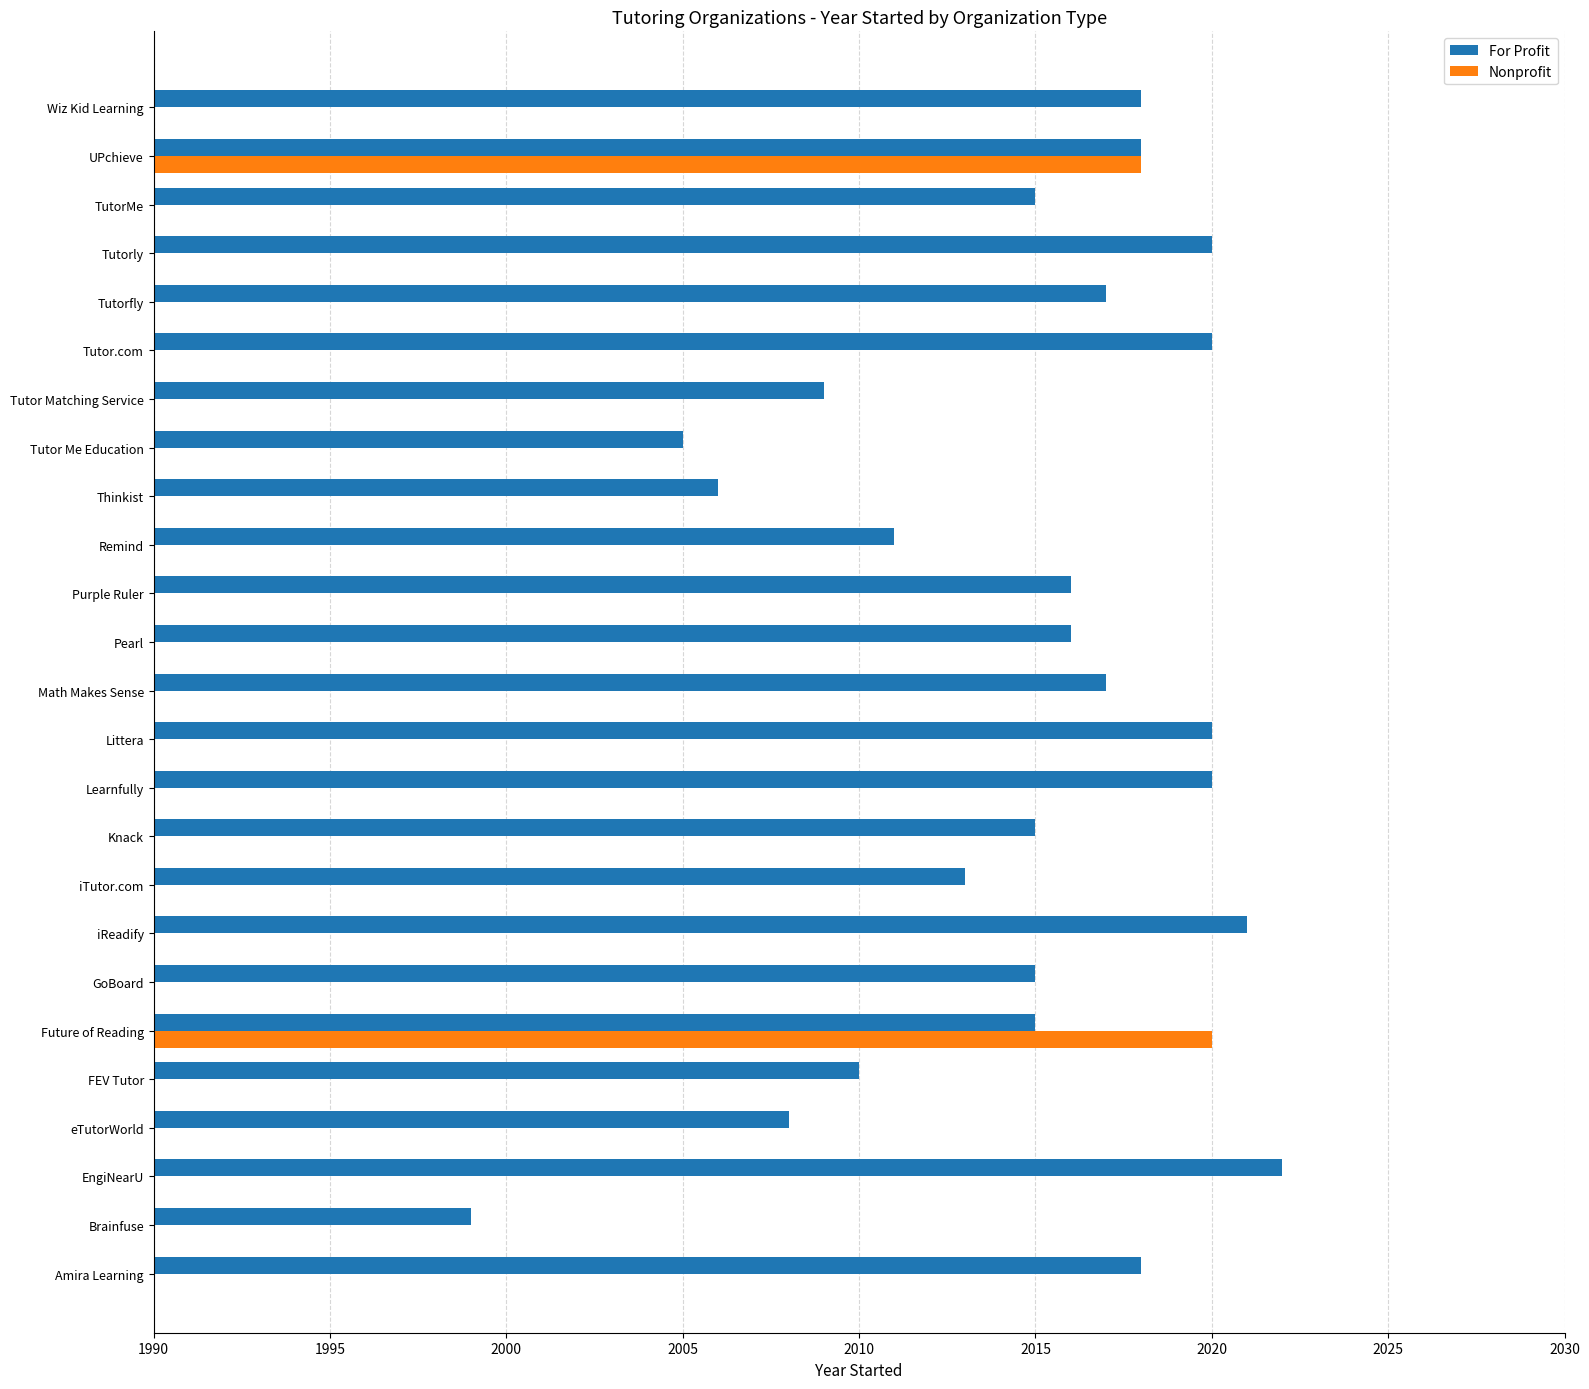

What is the sum of all For Profit values?

50364